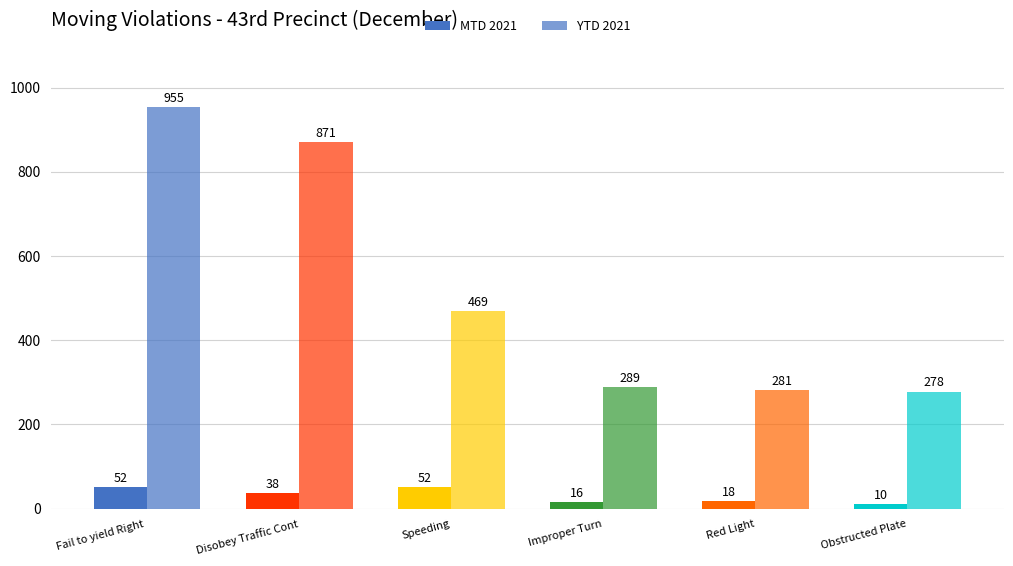

How many bars are there in each group?

2